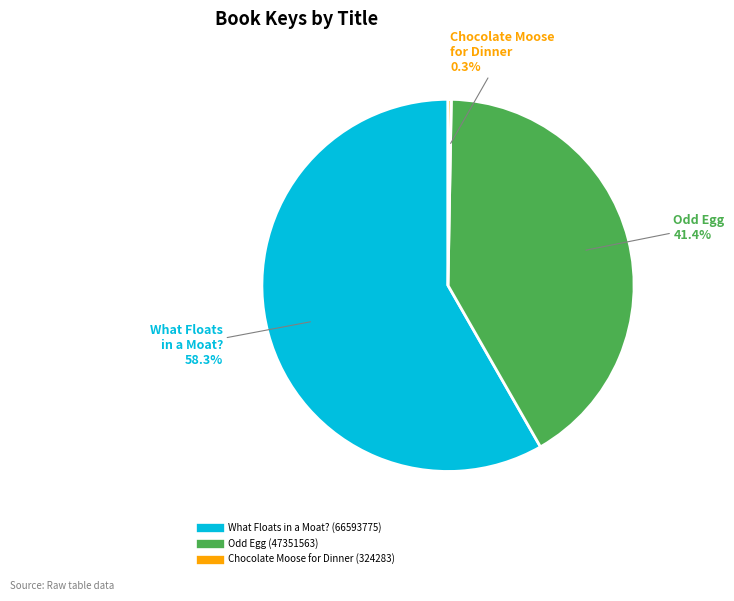

How much of the chart is everything except Odd Egg (47351563)?

58.6%